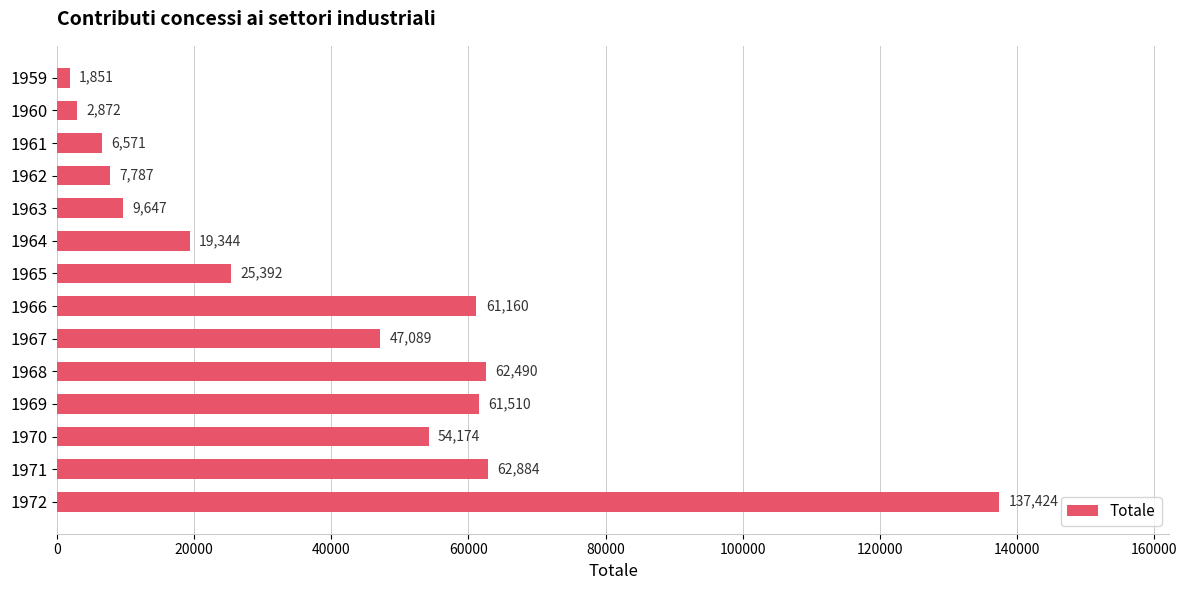

Reading top to bottom, what are all the values shown in this chart?

1959=1851	1960=2872	1961=6571	1962=7787	1963=9647	1964=19344	1965=25392	1966=61160	1967=47089	1968=62490	1969=61510	1970=54174	1971=62884	1972=137424